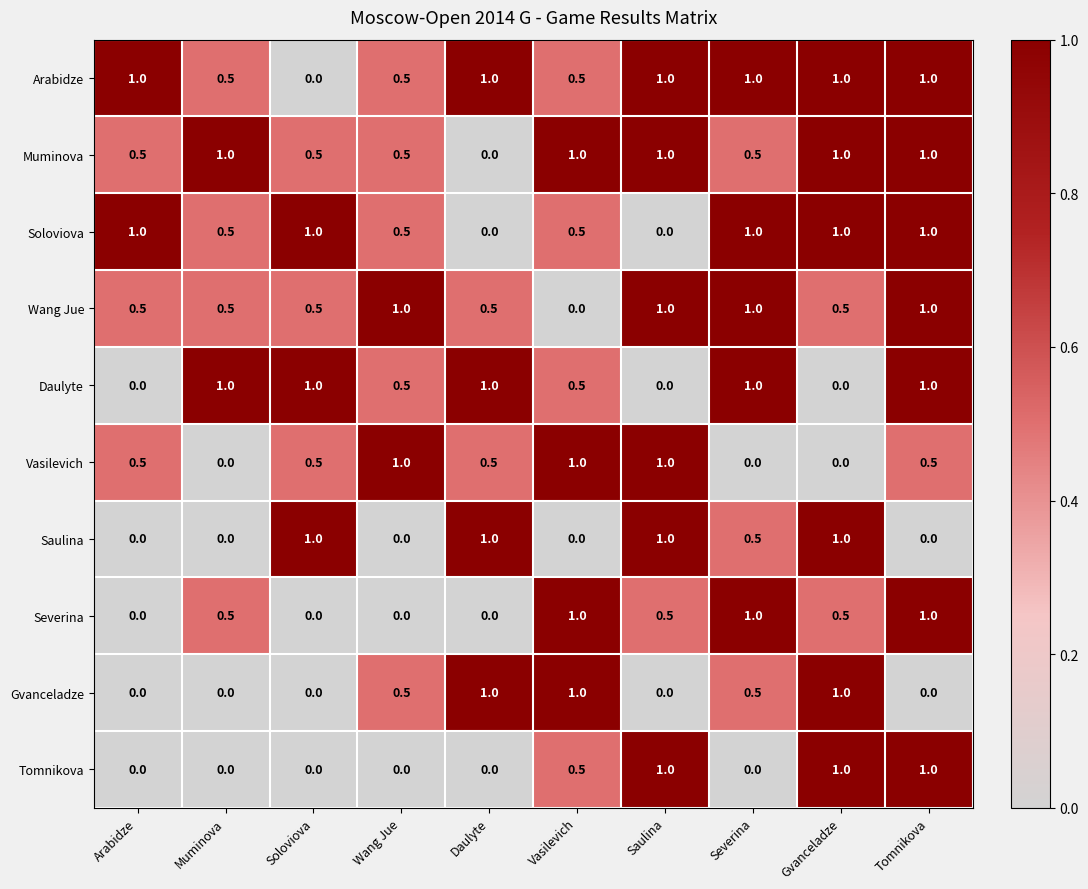

What is the spread (max minus min) of values at Arabidze?

1.0